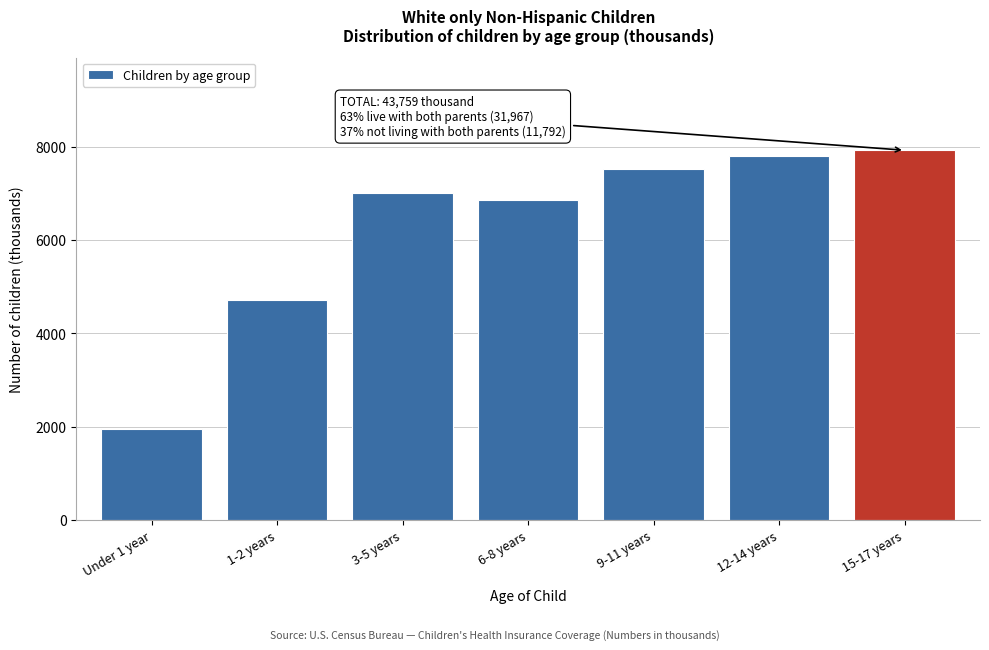

Reading left to right, extract all data points from this chart.

Under 1 year=1961	1-2 years=4710	3-5 years=6996	6-8 years=6854	9-11 years=7511	12-14 years=7806	15-17 years=7921